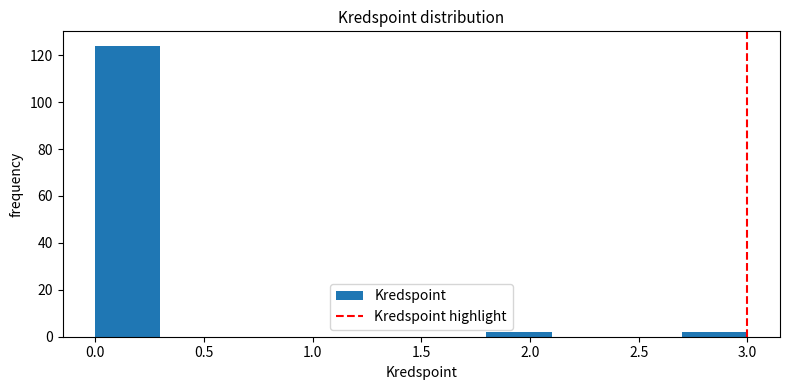

Over which range of the x-axis is the bar tallest?

0.0 to 0.3